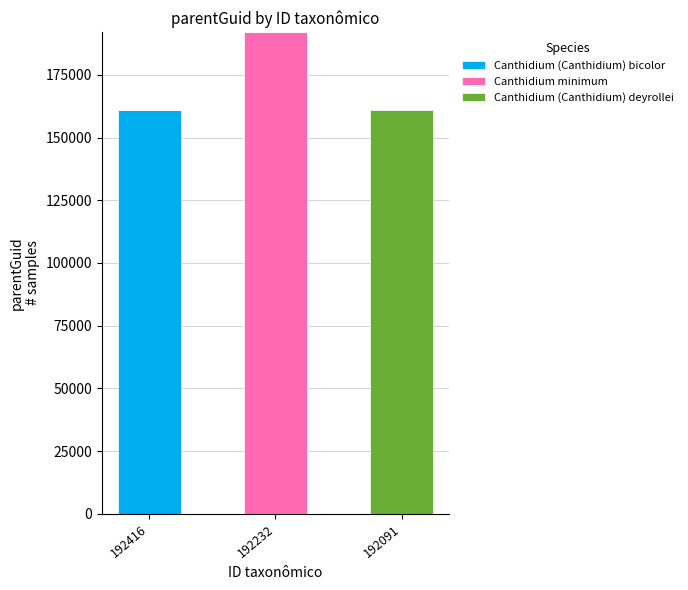

What is the maximum value for Canthidium (Canthidium) bicolor?

160840